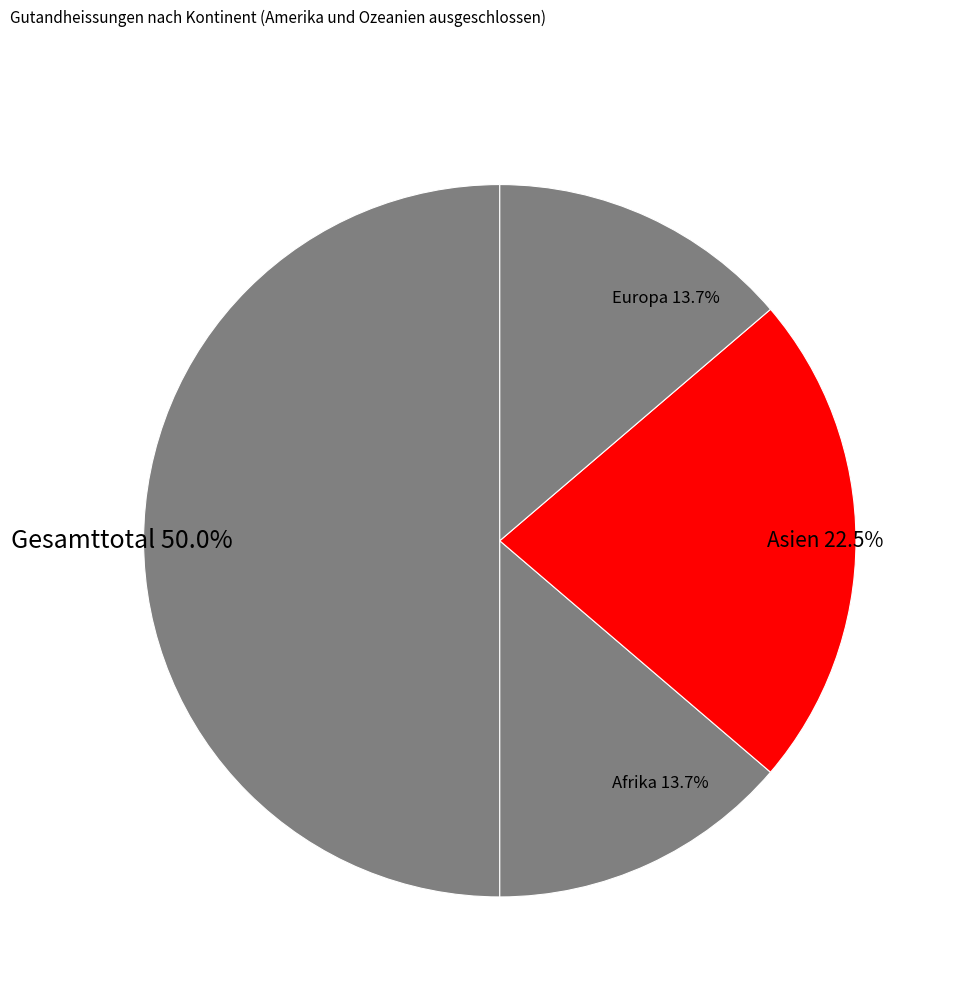

Does Afrika 13.7% account for over 50% of the chart?

No